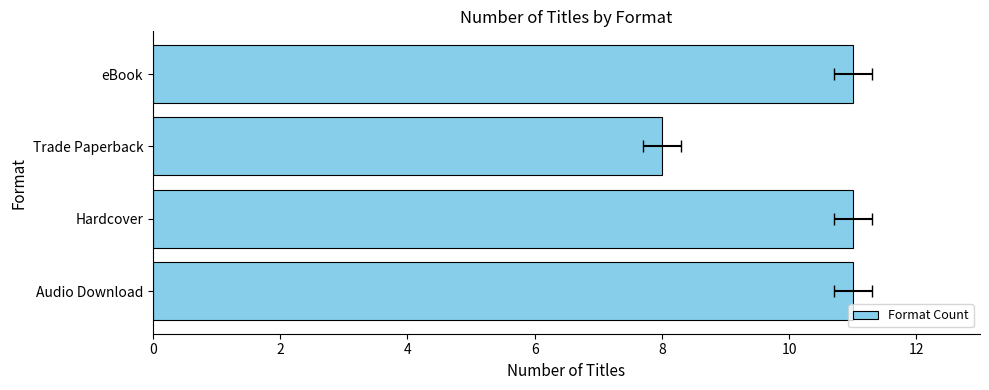

Count the number of data series in this chart.

1